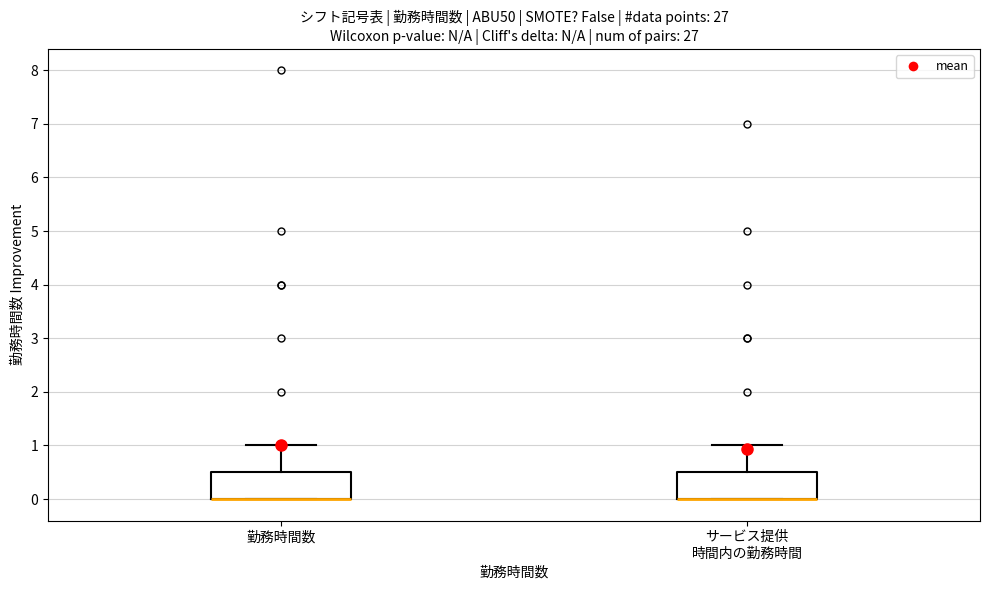

Reading left to right, transcribe this box plot: for each box, give where its median line is, the range the box spans, and where its two whiskers end, as read against the y-axis. The values are not printed on the chart, so give them approximately, as read against the axis.

勤務時間数: median 0.0 (drawn on the box's lower edge), box 0.0 to 0.5, whiskers 0.0 to 1.0
サービス提供 時間内の勤務時間: median 0.0 (drawn on the box's lower edge), box 0.0 to 0.5, whiskers 0.0 to 1.0